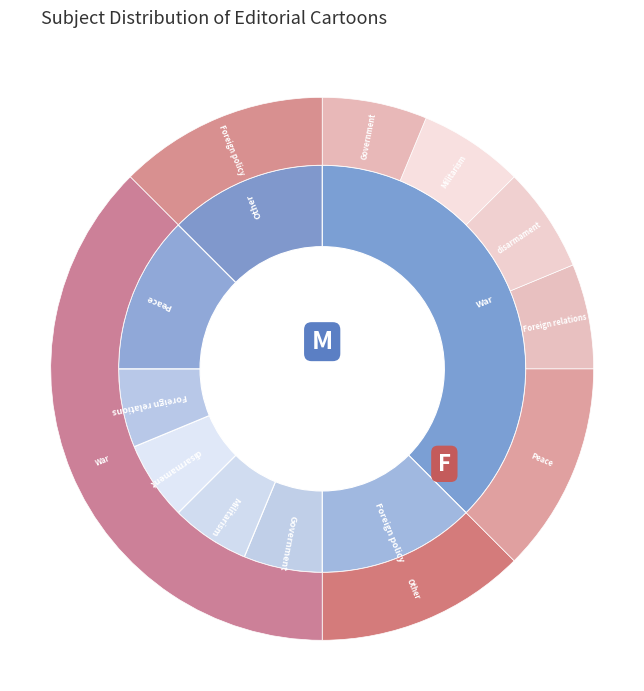

The Government slice represents 18% of the pie. True or false?

False